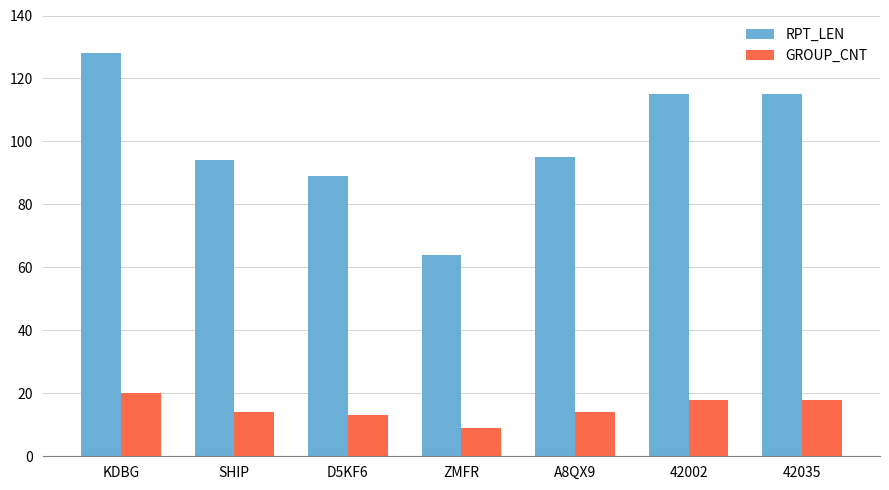

What is the difference between the maximum and minimum values in the GROUP_CNT series?

11